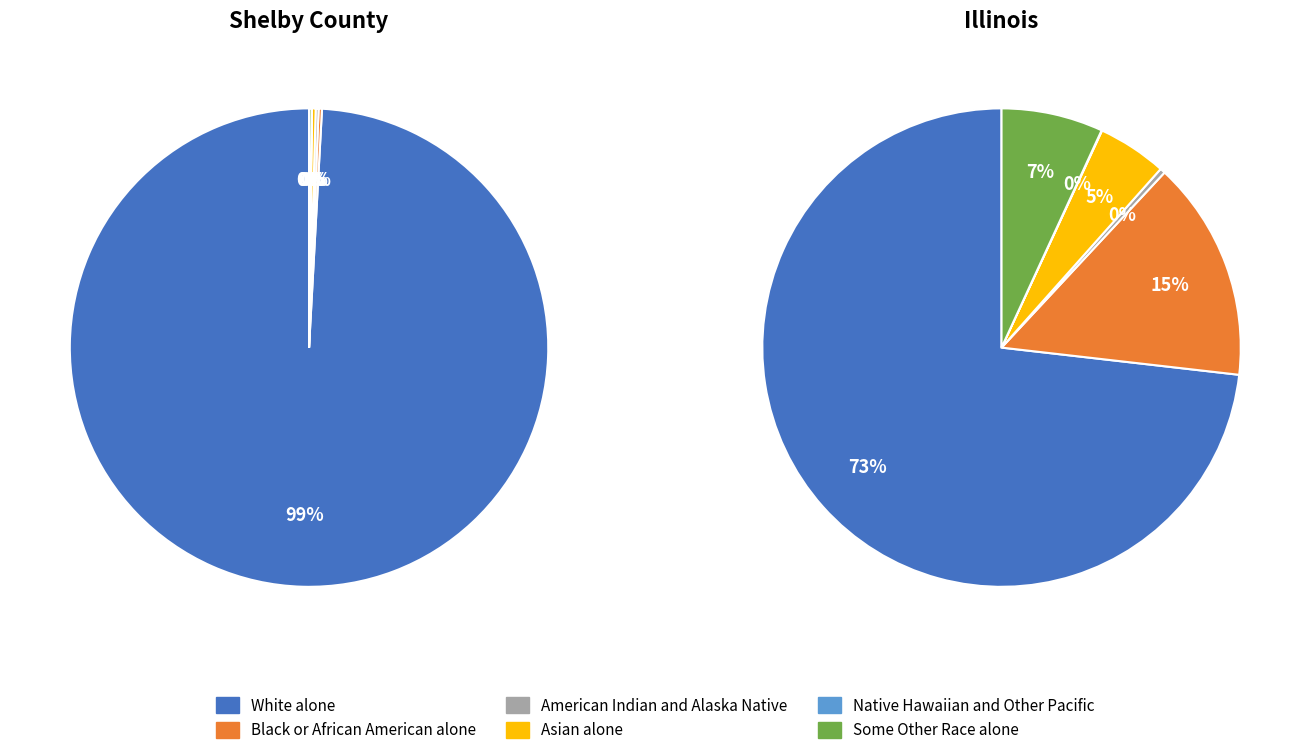

Rank the series by their maximum value, from lowest to highest.

Native Hawaiian and Other Pacific, American Indian and Alaska Native, Asian alone, Some Other Race alone, Black or African American alone, White alone